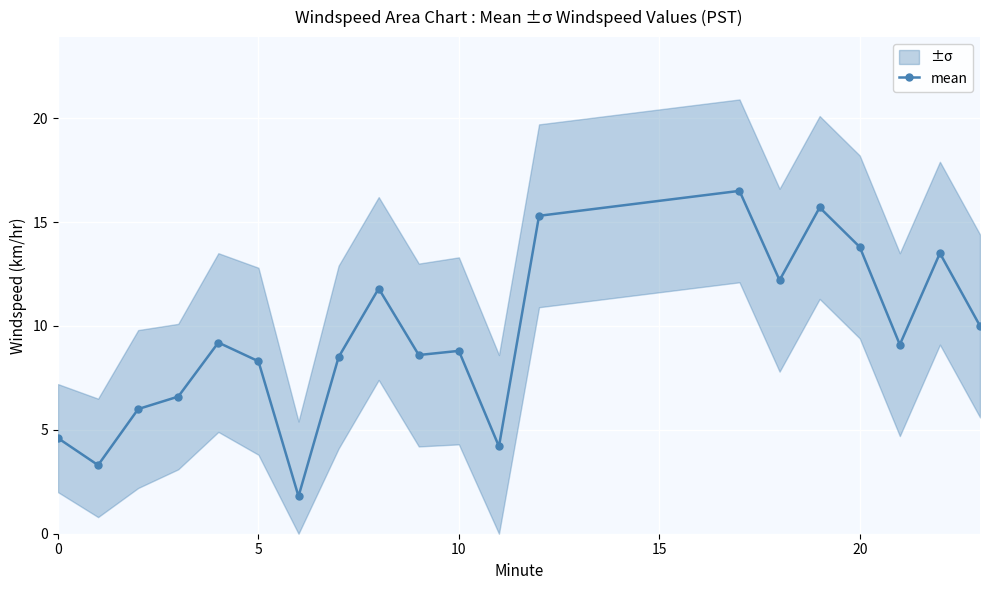

What is the highest value of the mean series?

16.5